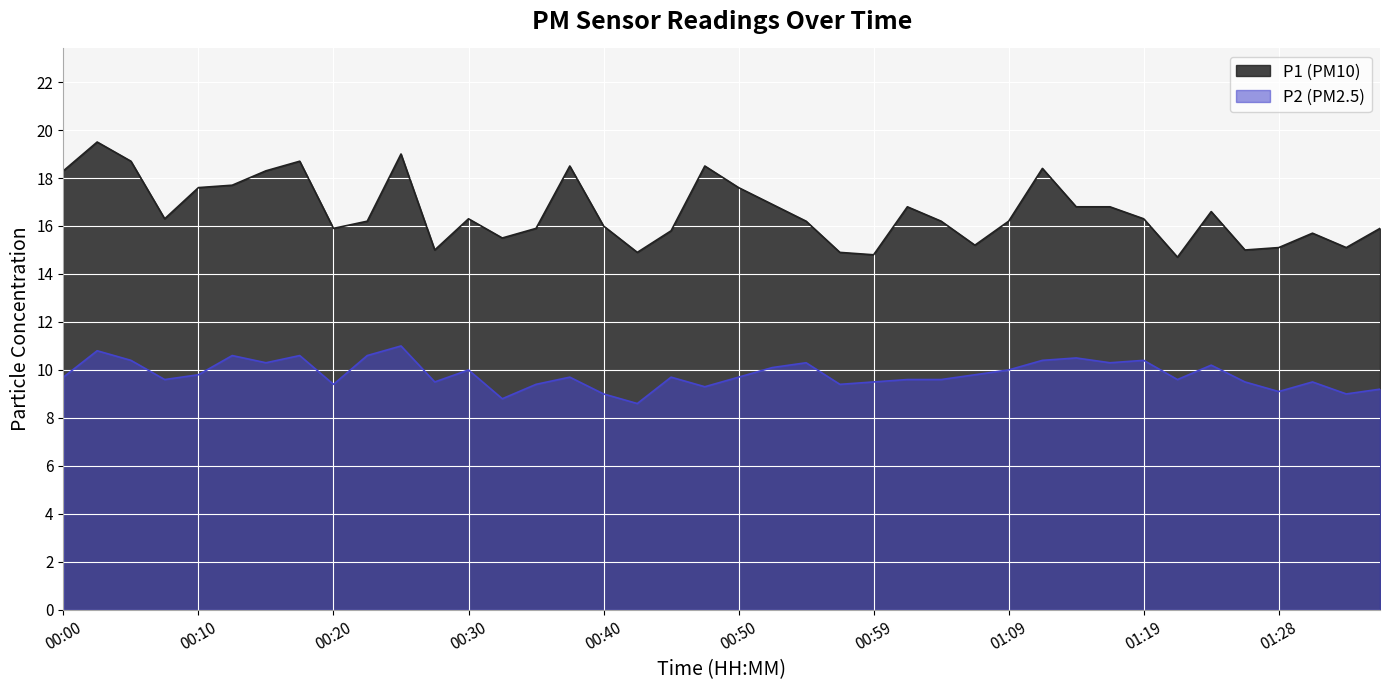

Between 00:57 and 01:07, which series saw the biggest shift?

P2